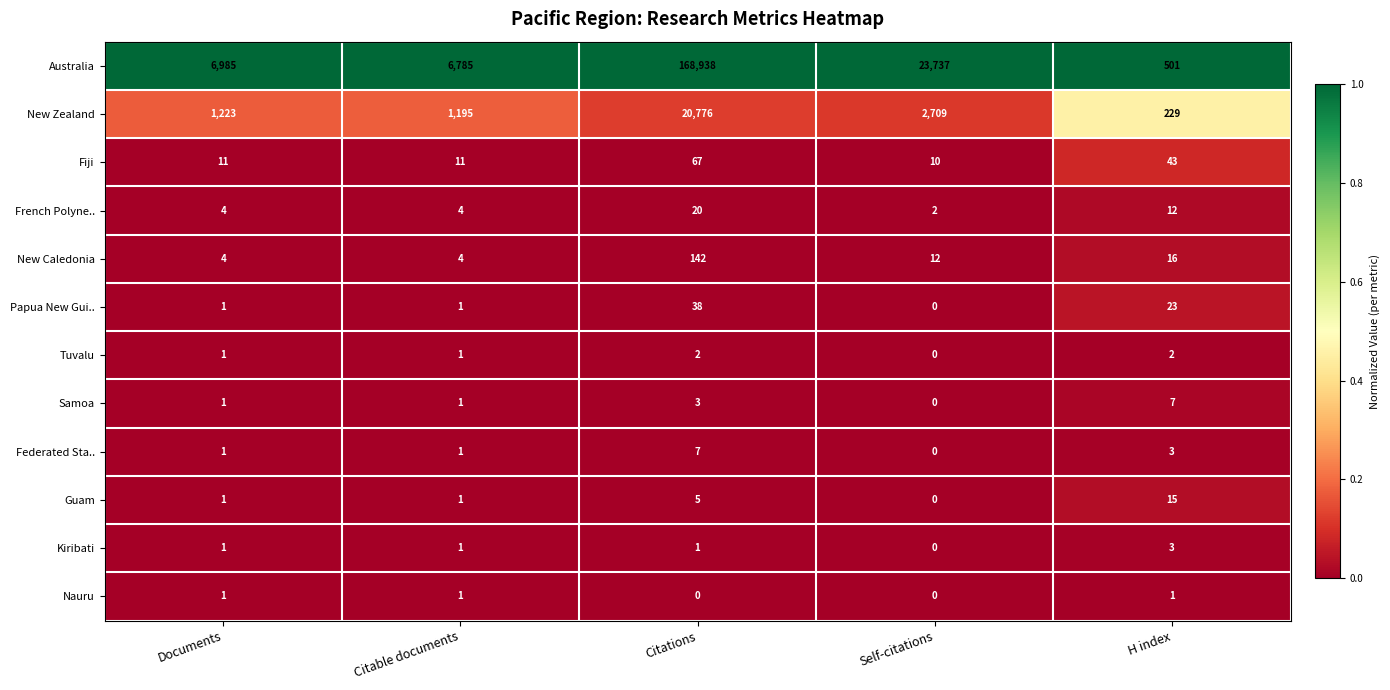

What is the highest value of the New Zealand series?

20776